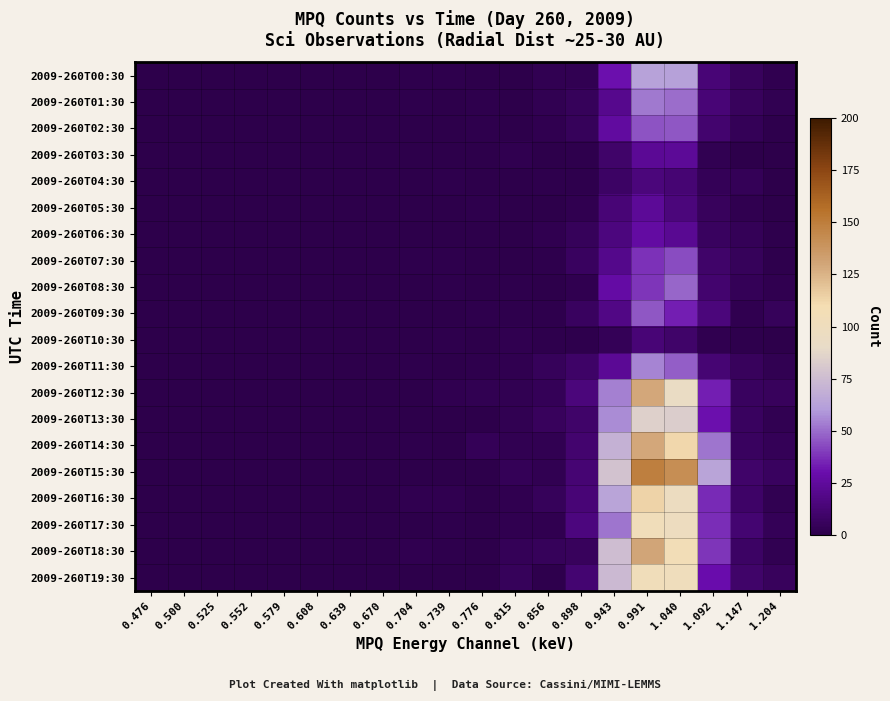

Which has a higher value, 0.670 or 0.943?

0.943